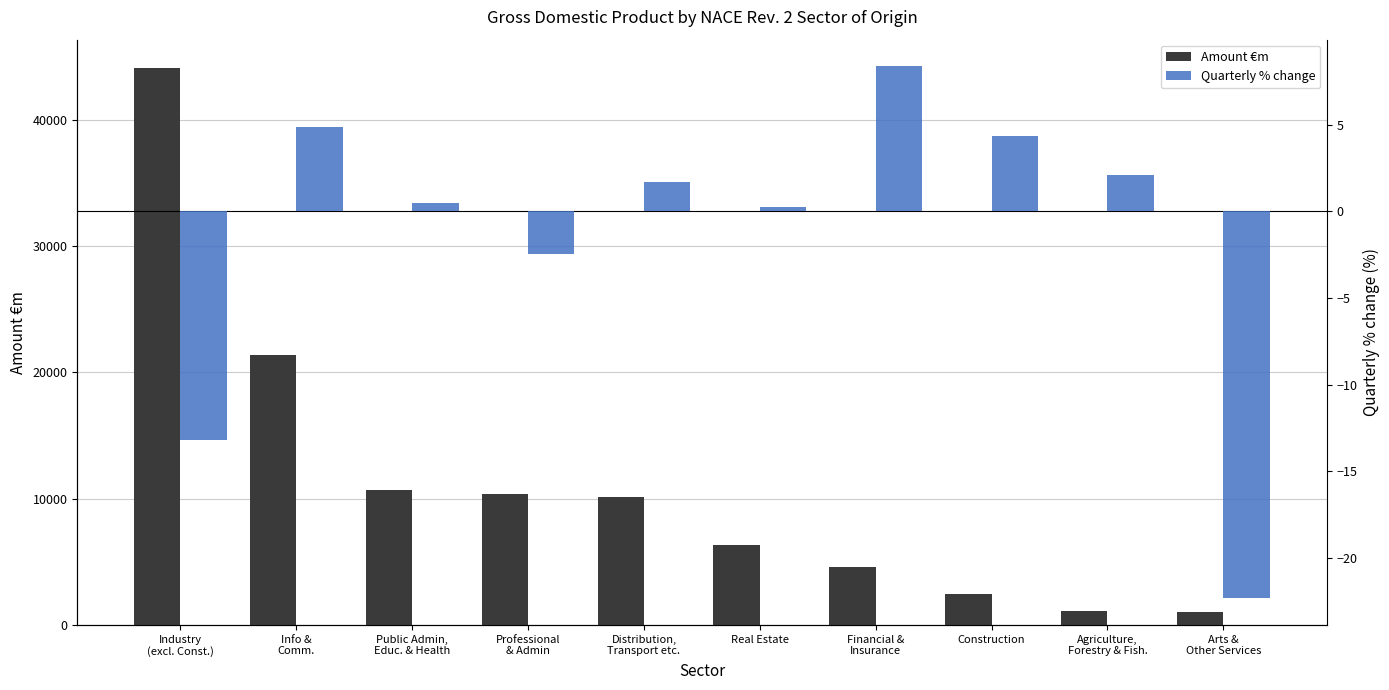

Reading left to right, list all the values displayed in this chart.

Amount €m: 44144.9	21392.0	10670.8	10380.1	10119.3	6352.0	4570.9	2496.4	1119.1	1042.3
Quarterly % change: -13.2	4.9	0.5	-2.5	1.7	0.3	8.4	4.3	2.1	-22.3